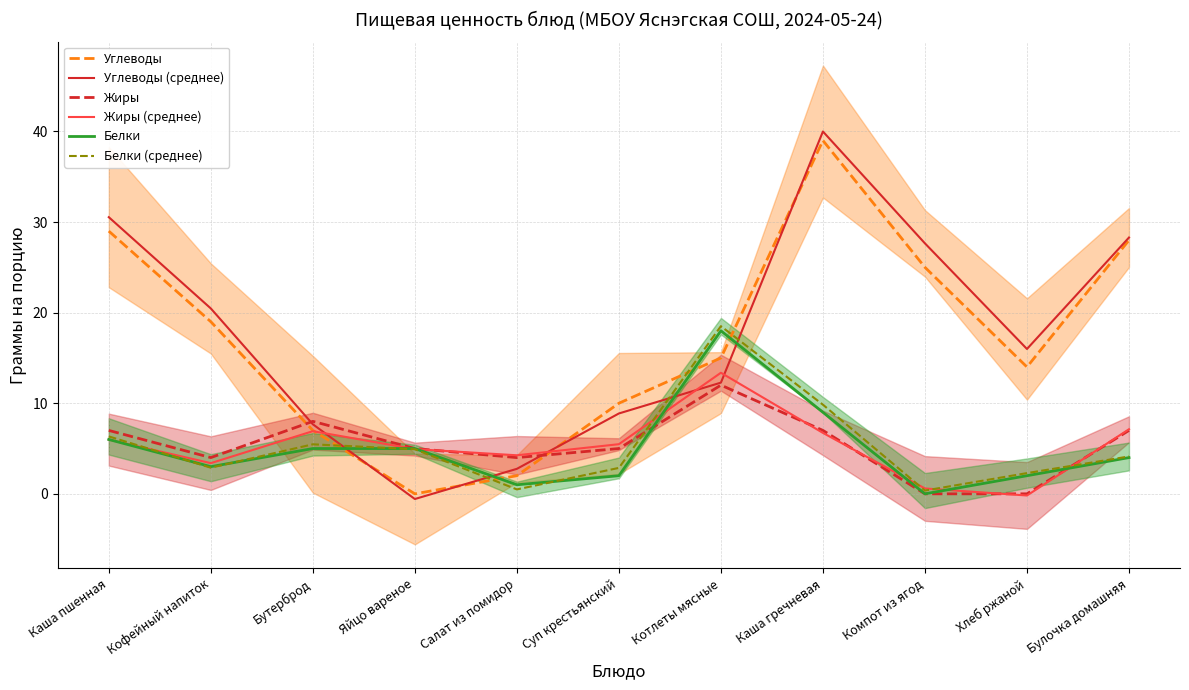

What is the maximum value shown in the chart?

40.0